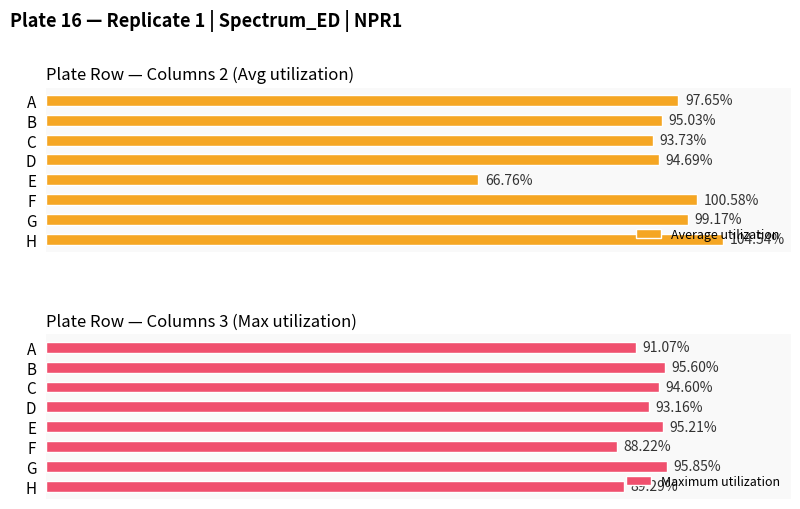

Between D and F, which series saw the biggest shift?

Average utilization